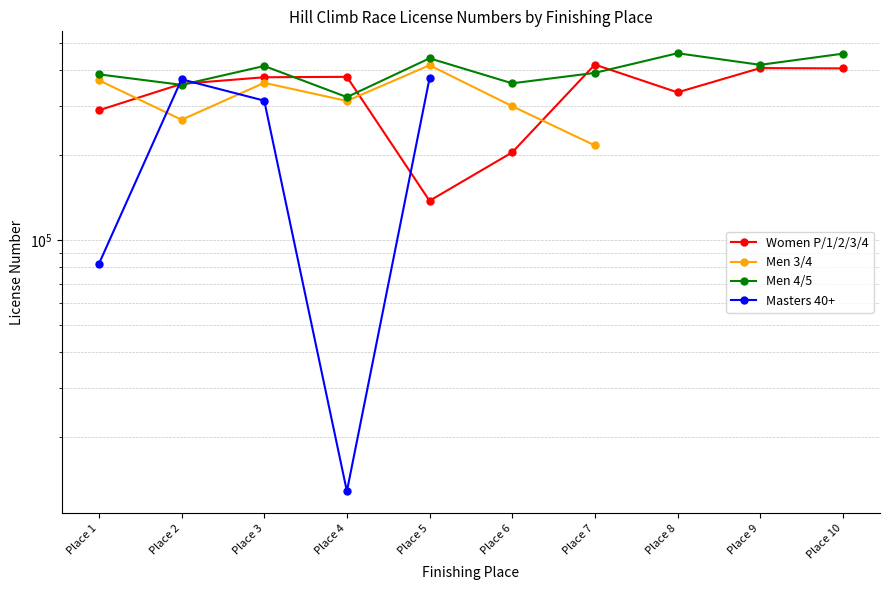

At how many categories does at least one series exceed 459107?

1